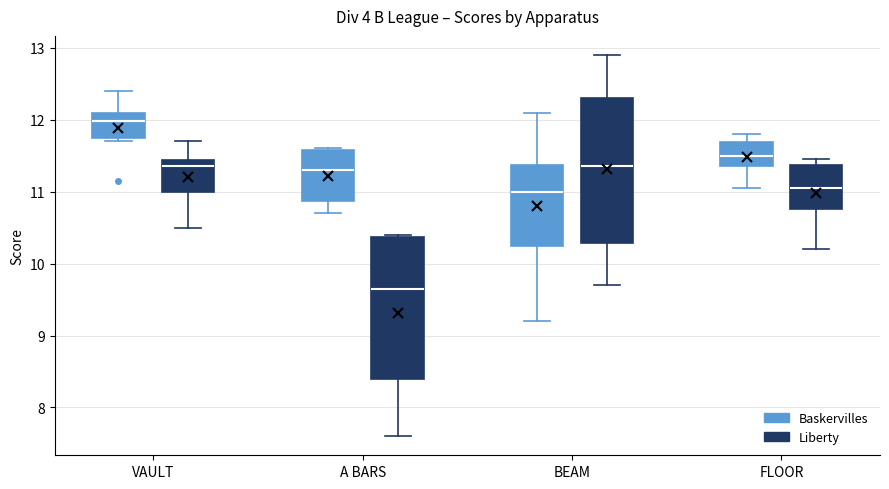

Reading left to right, read every box against the y-axis: the position of its median line, the range the box covers, and the ends of its whiskers. The values are not printed on the chart, so give them approximately, as read against the axis.

VAULT (Baskervilles): median 12.0, box 11.8 to 12.1, whiskers 11.7 to 12.4
VAULT (Liberty): median 11.4 (just below the box's upper edge), box 11.0 to 11.4, whiskers 10.5 to 11.7
A BARS (Baskervilles): median 11.3, box 10.9 to 11.6, whiskers 10.7 to 11.6
A BARS (Liberty): median 9.7, box 8.4 to 10.4, whiskers 7.6 to 10.4
BEAM (Baskervilles): median 11.0, box 10.3 to 11.4, whiskers 9.2 to 12.1
BEAM (Liberty): median 11.4, box 10.3 to 12.3, whiskers 9.7 to 12.9
FLOOR (Baskervilles): median 11.5, box 11.4 to 11.7, whiskers 11.1 to 11.8
FLOOR (Liberty): median 11.1, box 10.8 to 11.4, whiskers 10.2 to 11.5